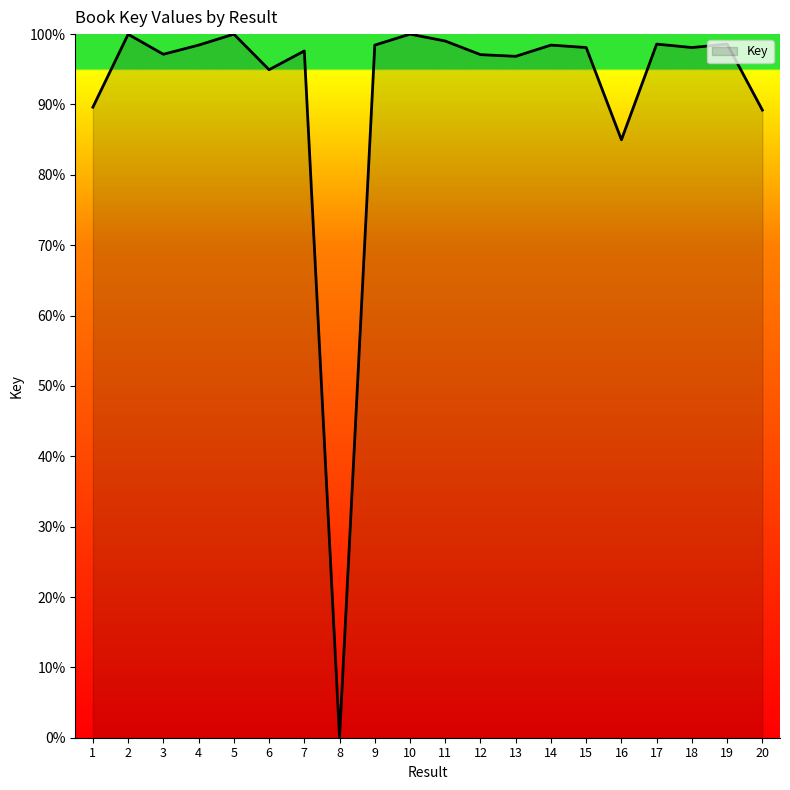

Where is the data nearest to the value 50?

16